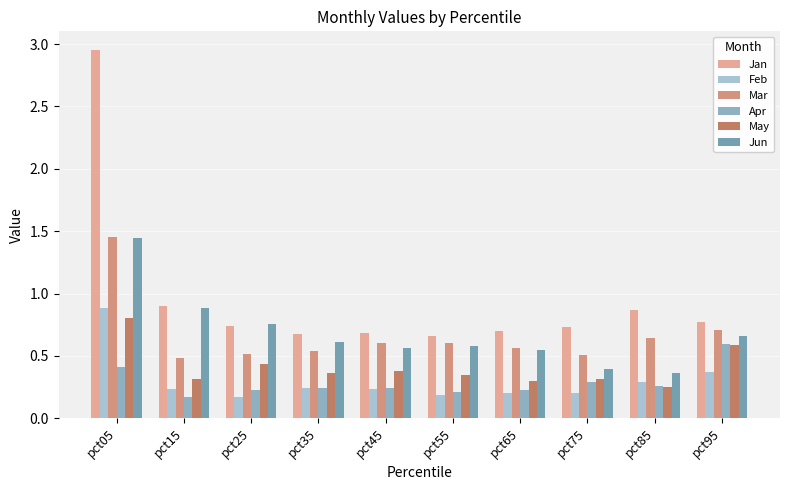

How many bars are there in total?

60